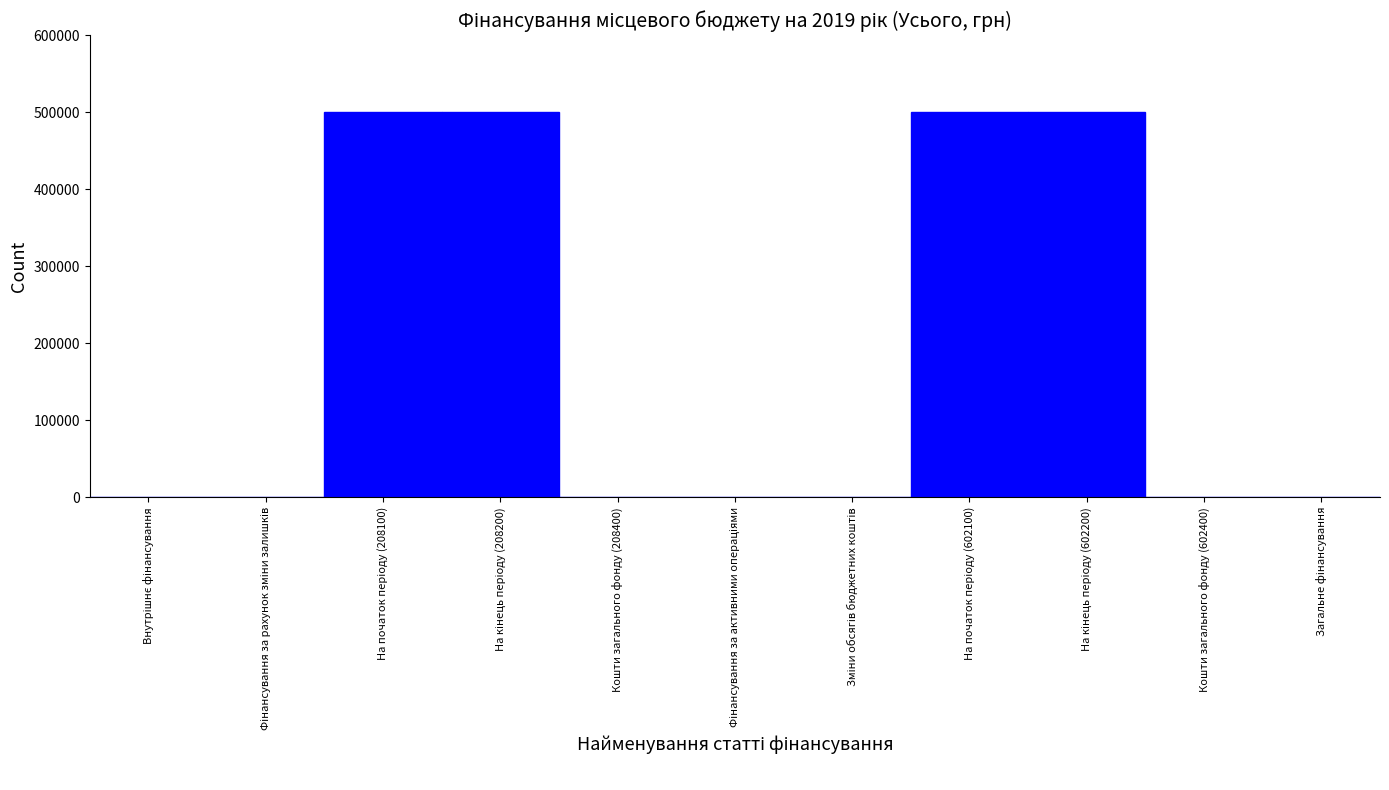

What is the sum of all values?

2000000